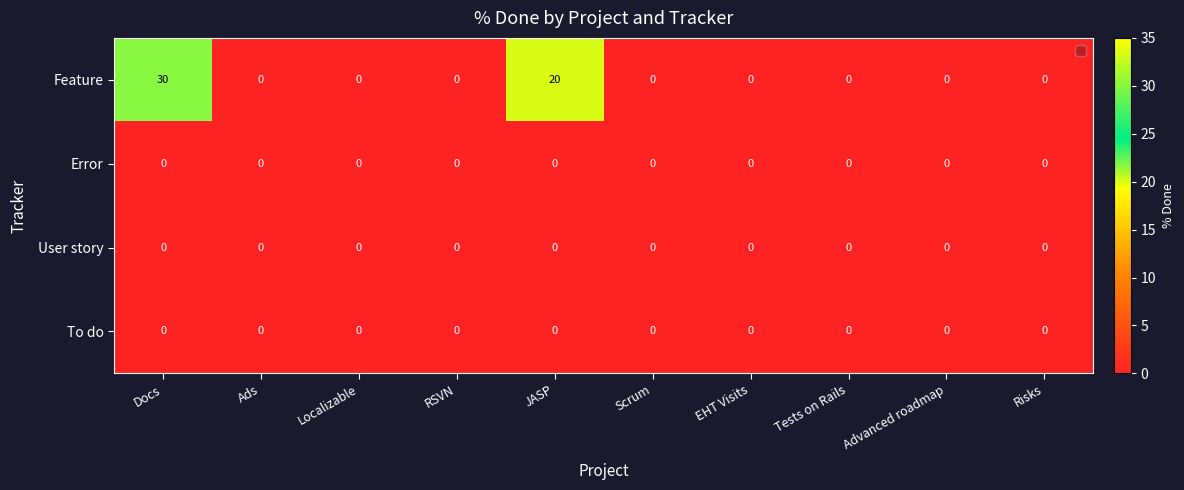

Which series has the largest total across all categories?

Feature